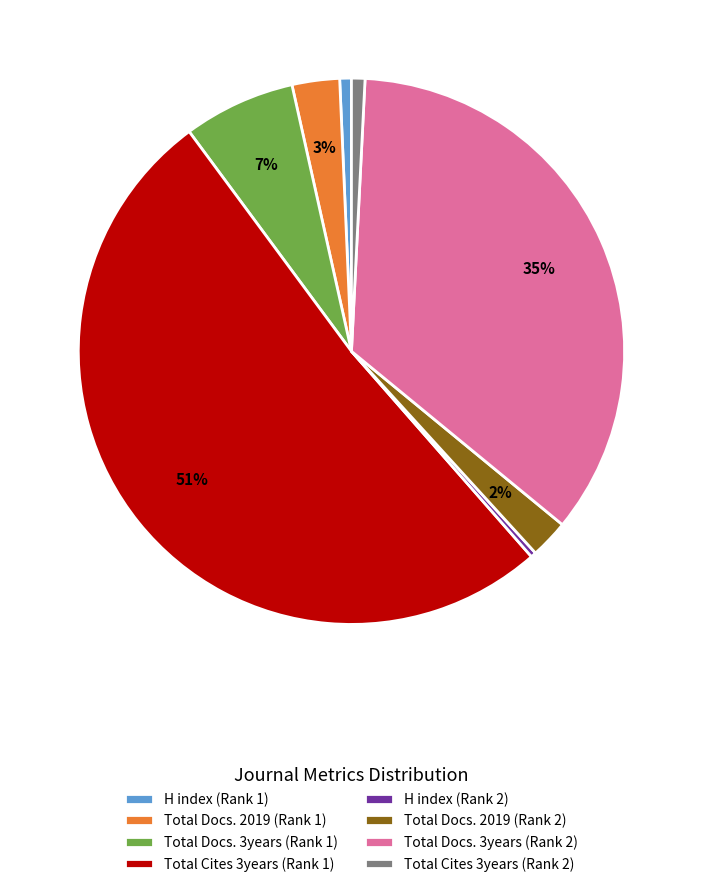

To the nearest percent, what percentage of the pie is Total Docs. 2019 (Rank 1)?

3%